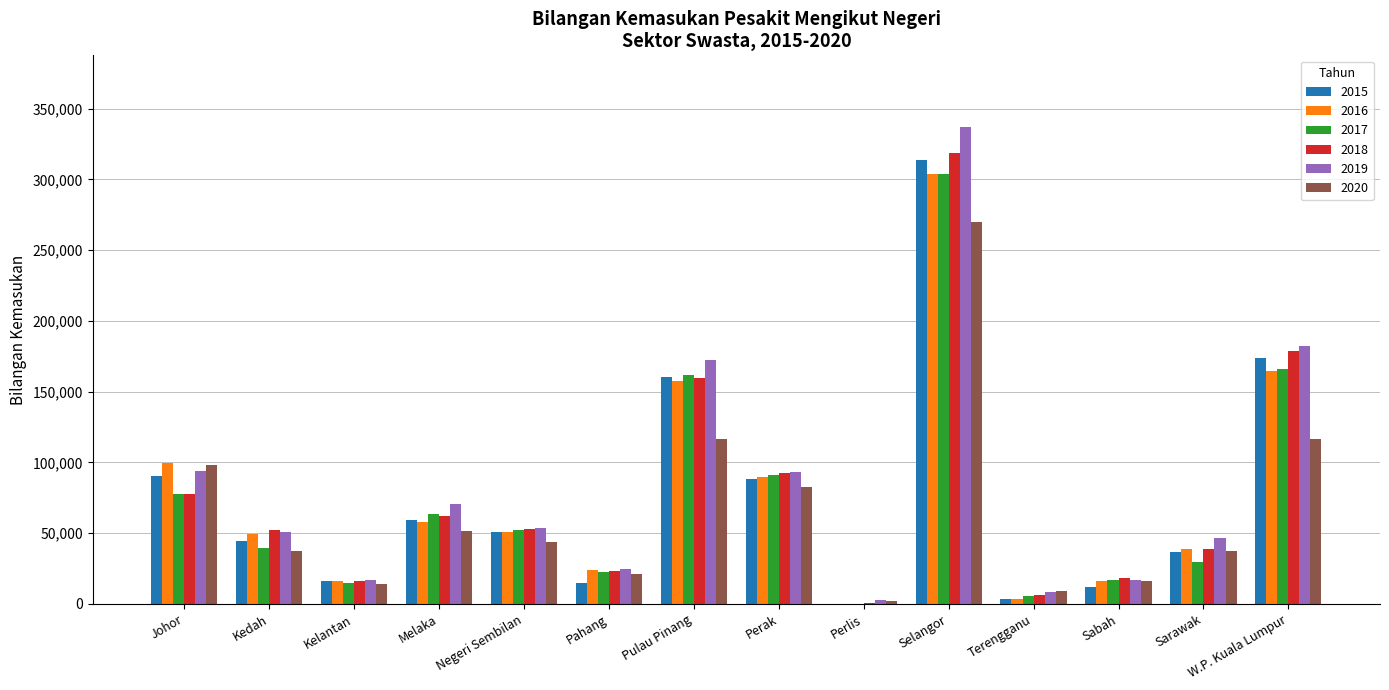

Is it true that 2018 equals 18398 at Sabah?

True